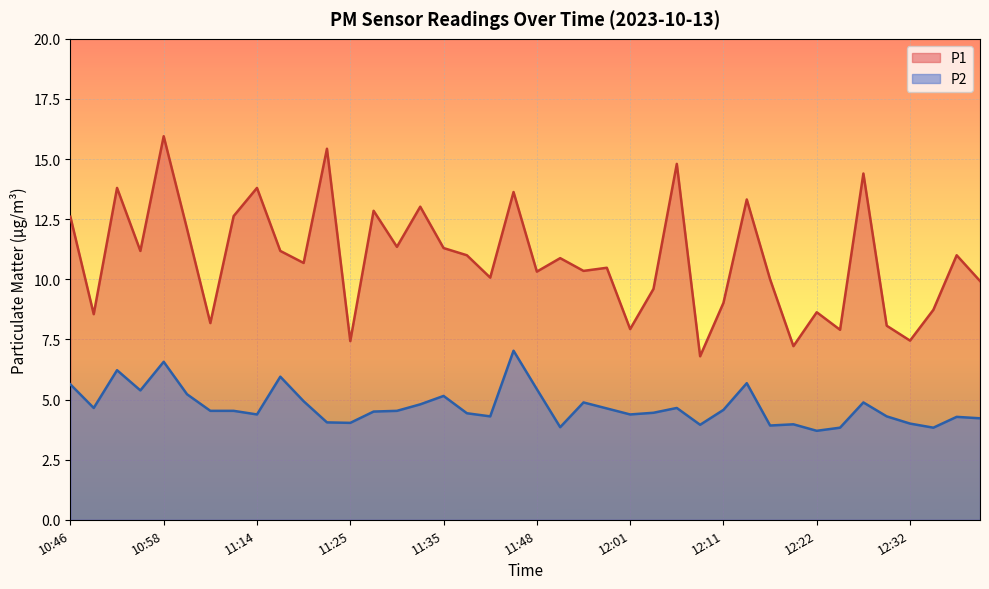

What is the average value of the P1 series?

10.8